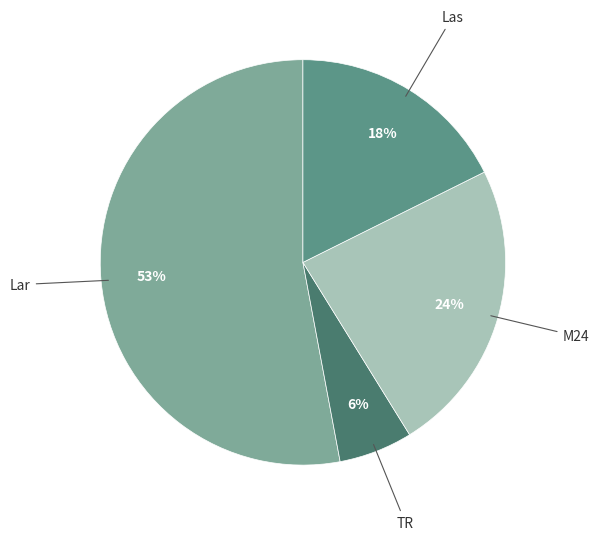

Is there any slice that represents more than half of the pie?

Yes